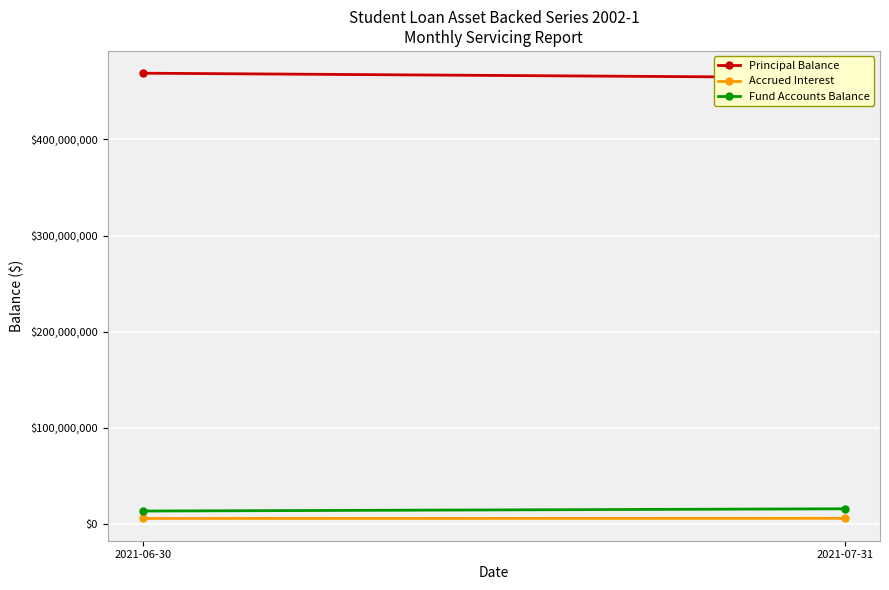

What is the average value of the Fund Accounts Balance series?

14534536.9